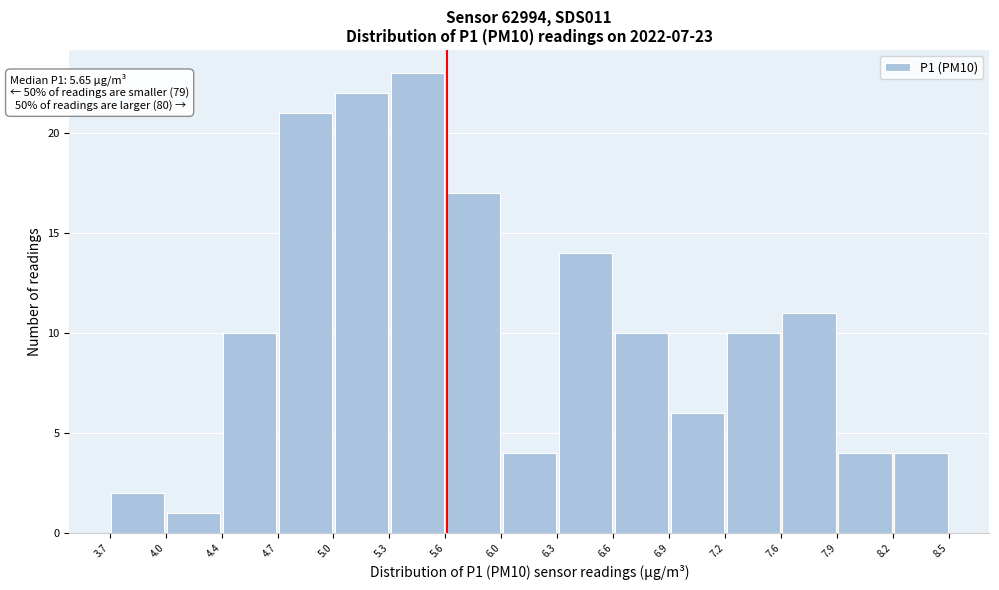

Over which range of the x-axis is the bar tallest?

5.3 to 5.6